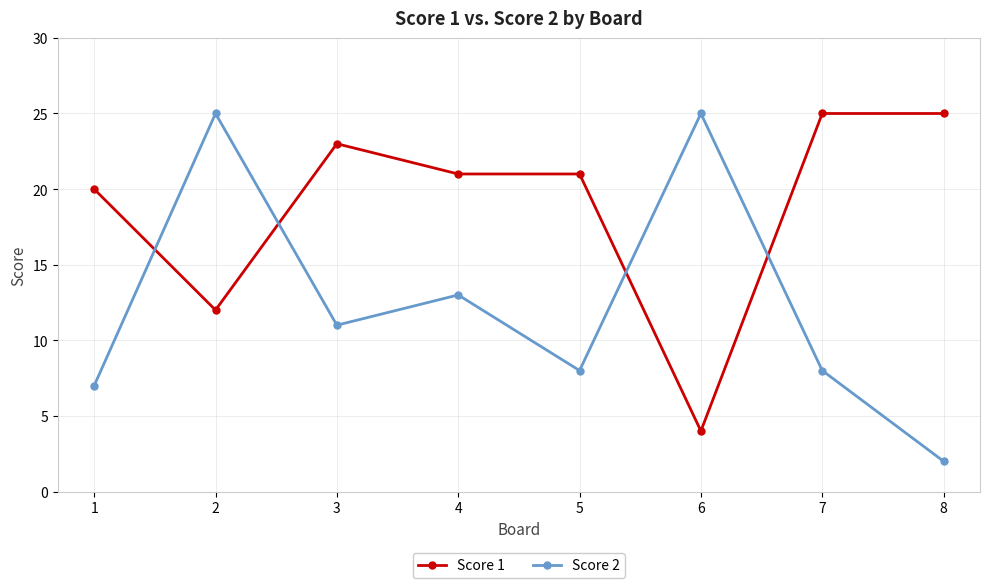

At which category does Score 1 reach its first local valley?

2